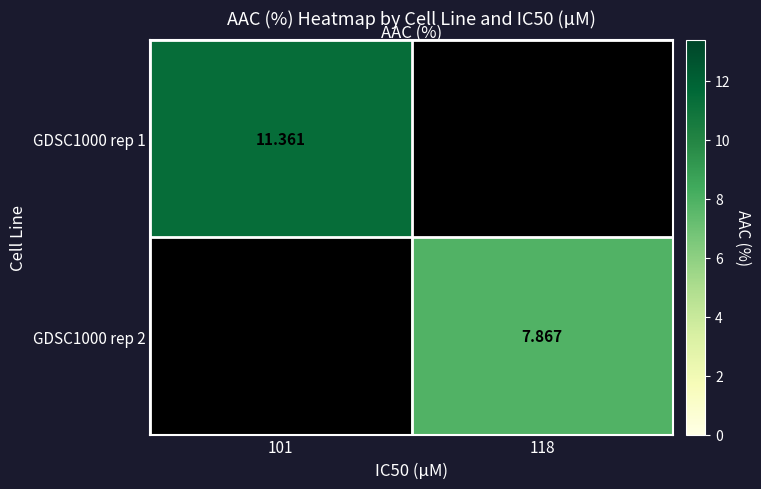

Is the value of GDSC1000 rep 1 at 101 greater than the value of GDSC1000 rep 2 at 118?

Yes